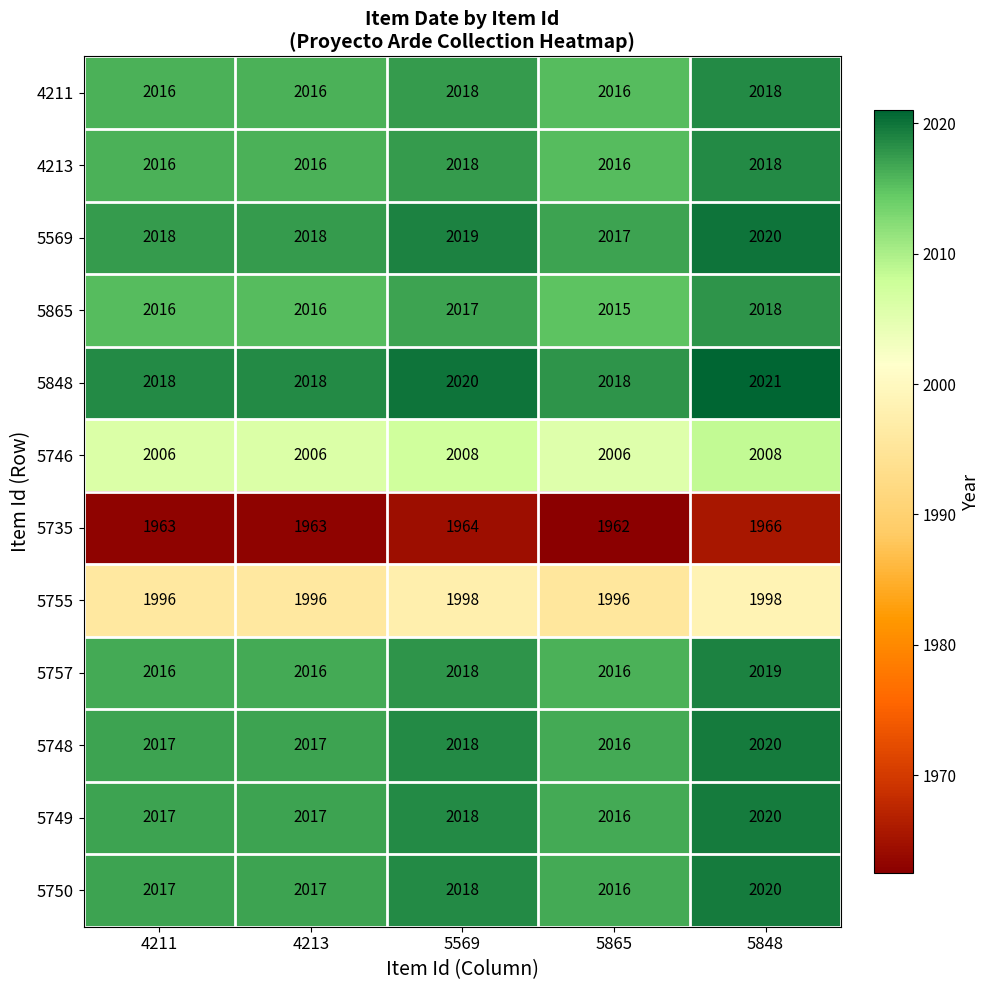

What is the difference between the highest and lowest values at 5848?

55